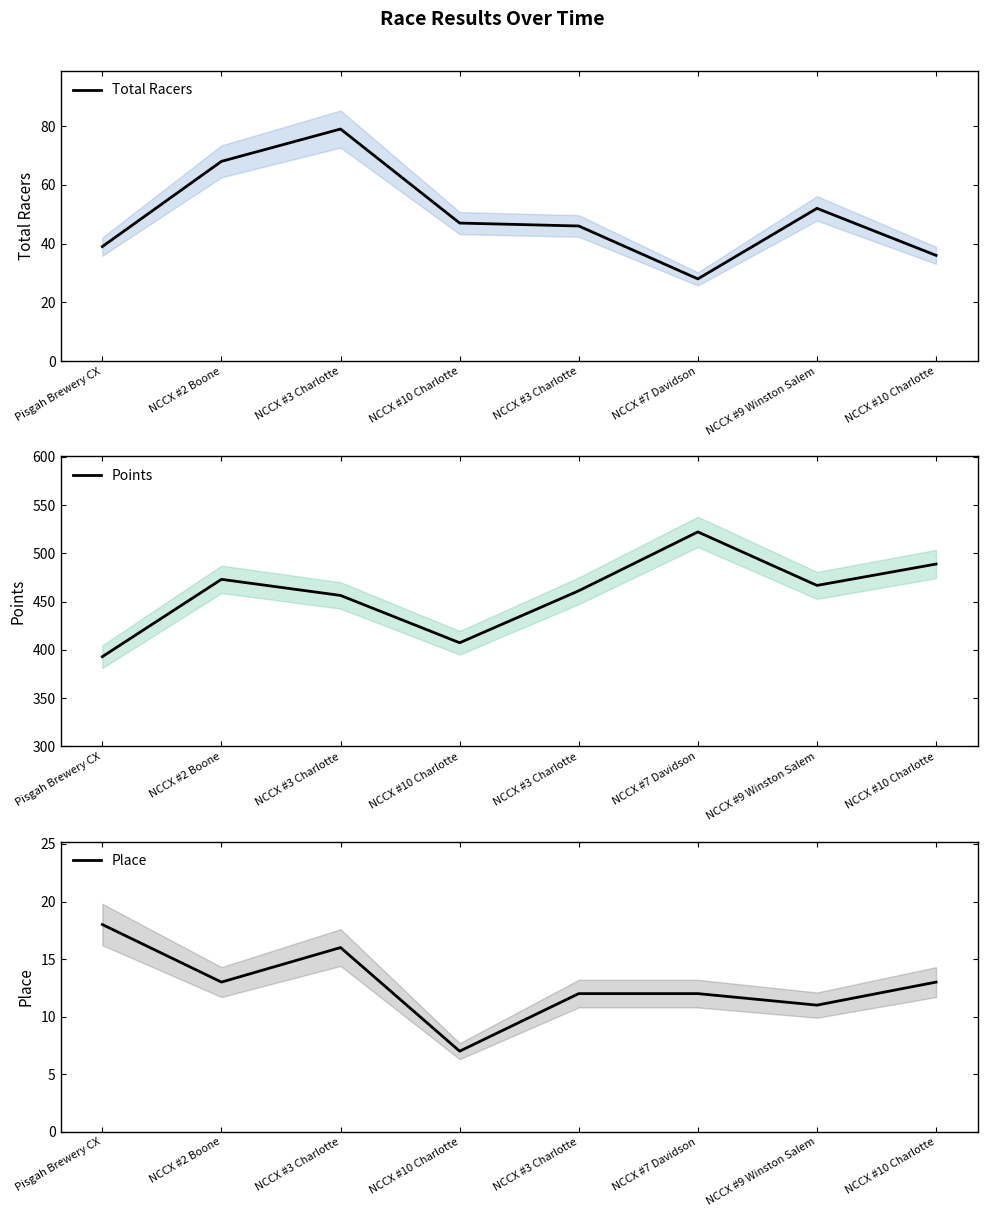

How many categories are shown in the chart?

8